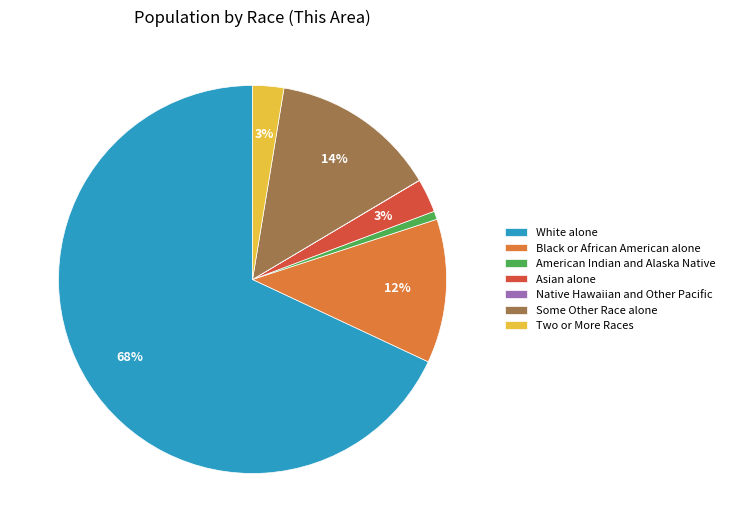

To the nearest percent, what is the difference between the Asian alone and American Indian and Alaska Native slice percentages?

2%